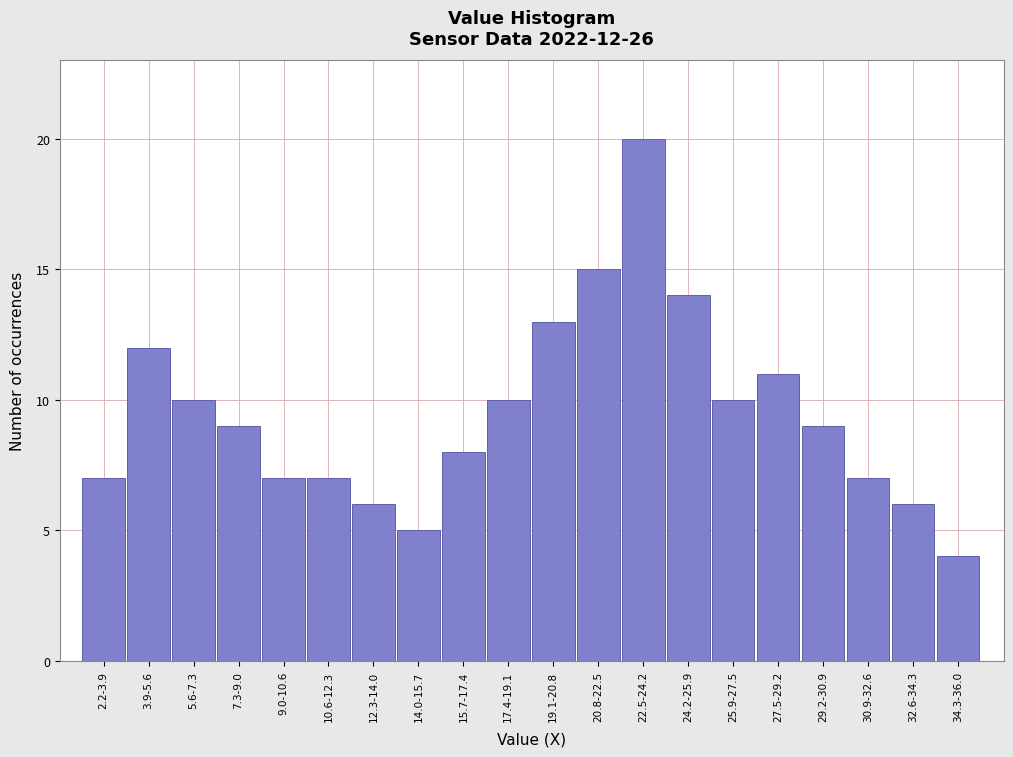

Reading right to left, extract all data points from this chart.

34.3-36.0=4	32.6-34.3=6	30.9-32.6=7	29.2-30.9=9	27.5-29.2=11	25.9-27.5=10	24.2-25.9=14	22.5-24.2=20	20.8-22.5=15	19.1-20.8=13	17.4-19.1=10	15.7-17.4=8	14.0-15.7=5	12.3-14.0=6	10.6-12.3=7	9.0-10.6=7	7.3-9.0=9	5.6-7.3=10	3.9-5.6=12	2.2-3.9=7